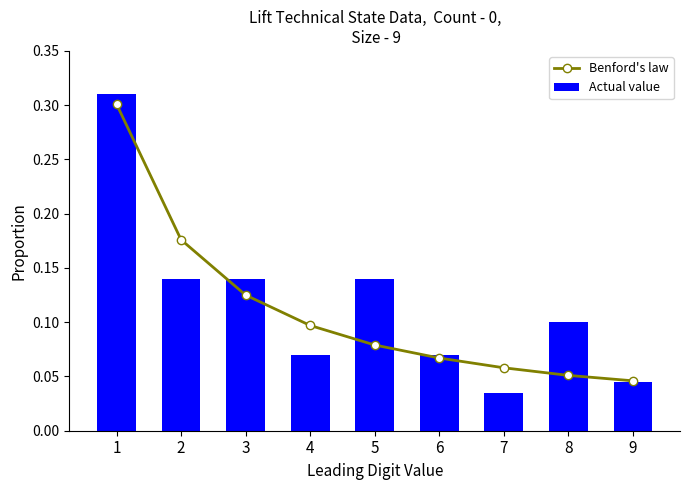

Which series has the largest total across all categories?

Actual value